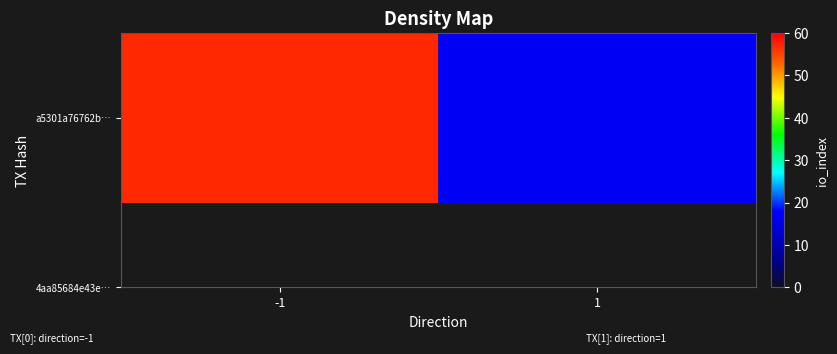

Rank the categories by value from lowest to highest.

1, -1